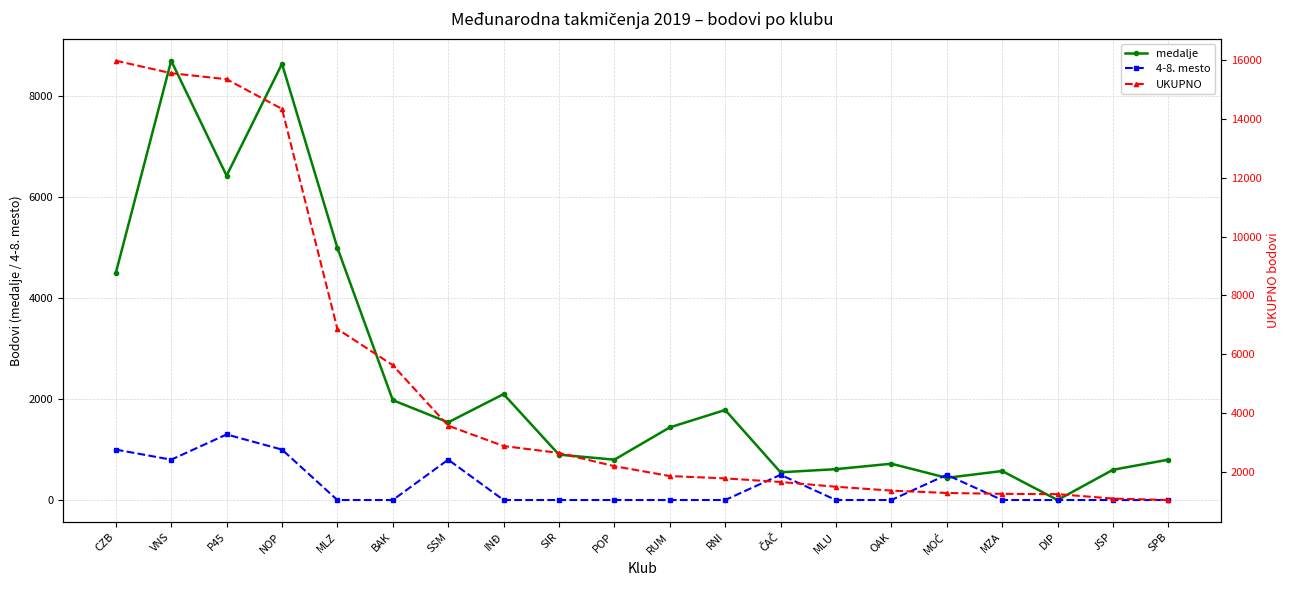

Reading right to left, transcribe all the data shown in this chart.

medalje: 800	600	0	575	440	720	612	550	1785	1440	800	900	2100	1540	1980	5000	8648	6430	8710	4500
4-8. mesto: 0	0	0	0	500	0	0	500	0	0	0	0	0	800	0	0	1000	1300	800	1000
UKUPNO: 1050	1100	1250	1260	1290	1370	1501	1663	1785	1865	2200	2650	2885	3575	5630	6862	14339	15348	15552	15977